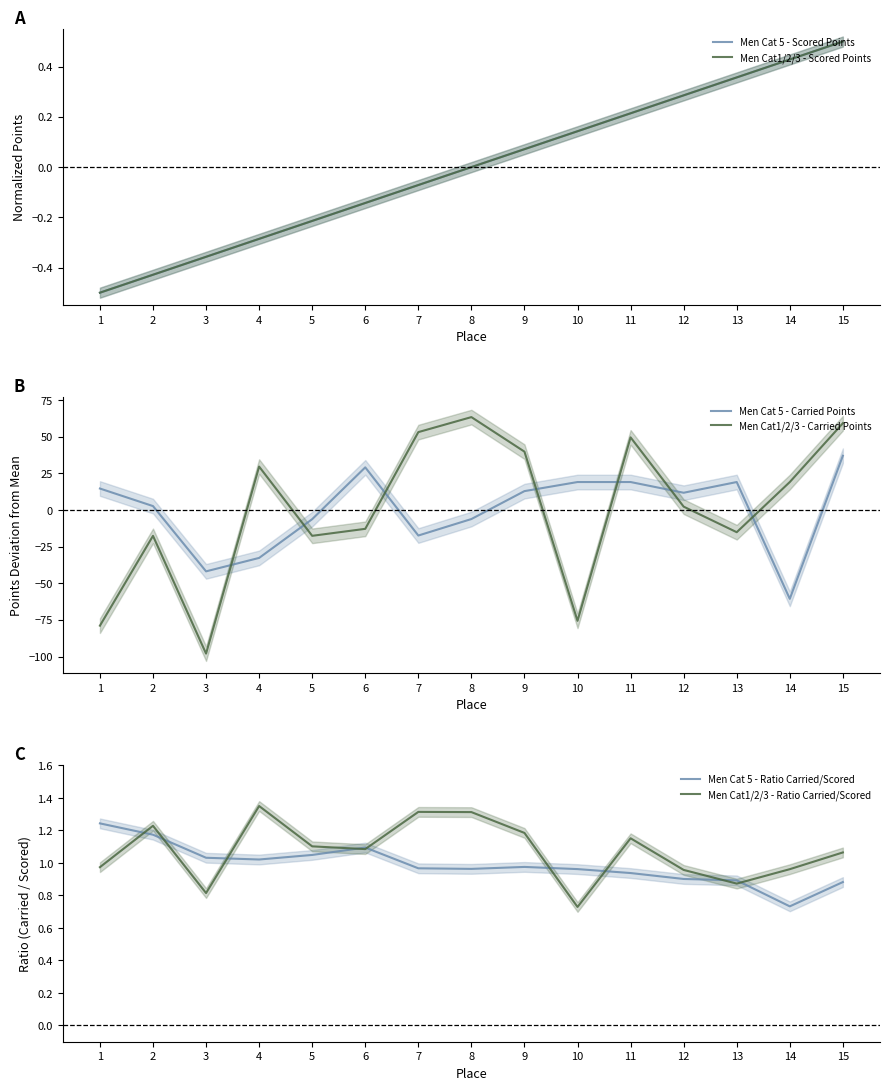

Where is Men Cat 5 - Carried Points nearest to the value -11?

5